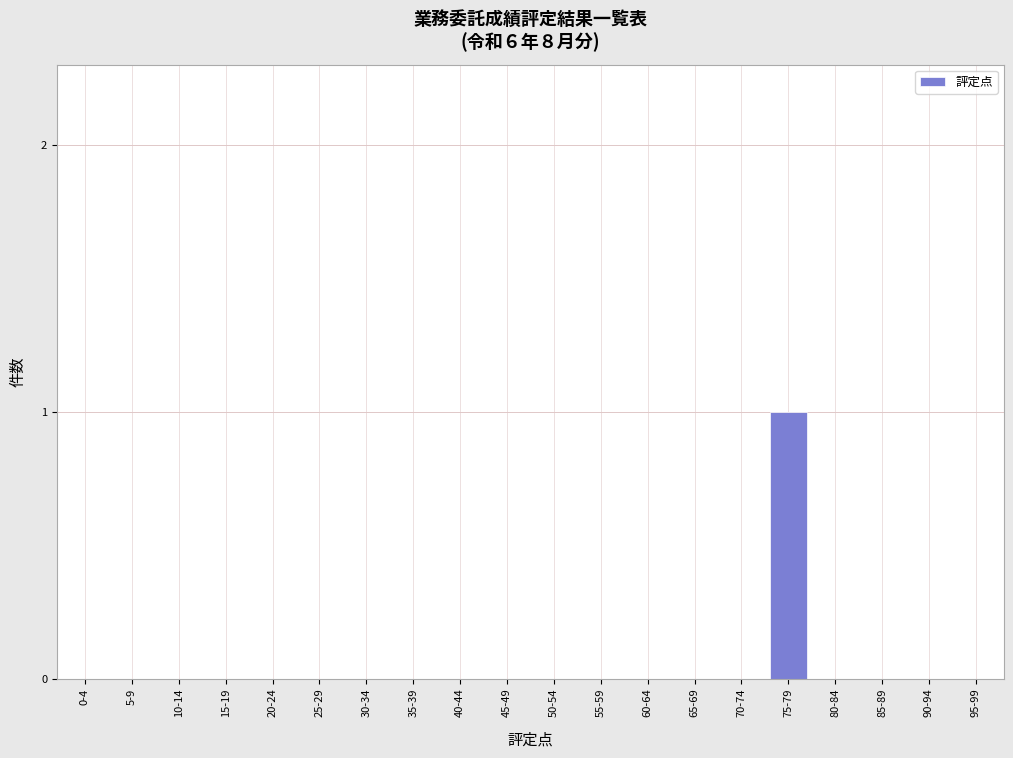

Reading left to right, what are all the values shown in this chart?

0-4=0	5-9=0	10-14=0	15-19=0	20-24=0	25-29=0	30-34=0	35-39=0	40-44=0	45-49=0	50-54=0	55-59=0	60-64=0	65-69=0	70-74=0	75-79=1	80-84=0	85-89=0	90-94=0	95-99=0